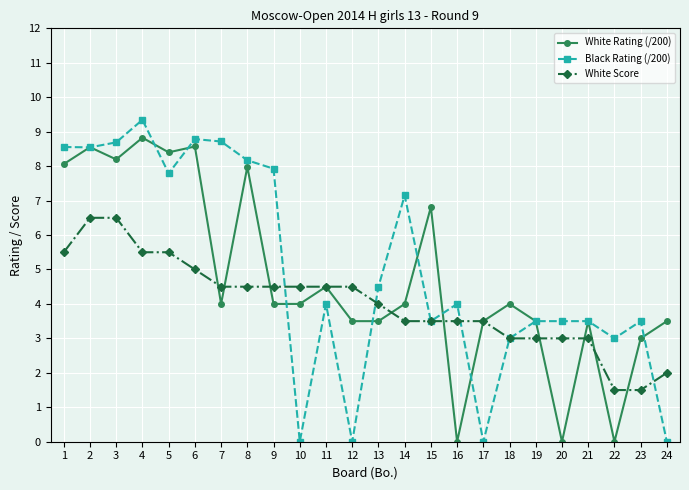

What are all the series names shown in the legend?

White Rating (/200), Black Rating (/200), White Score